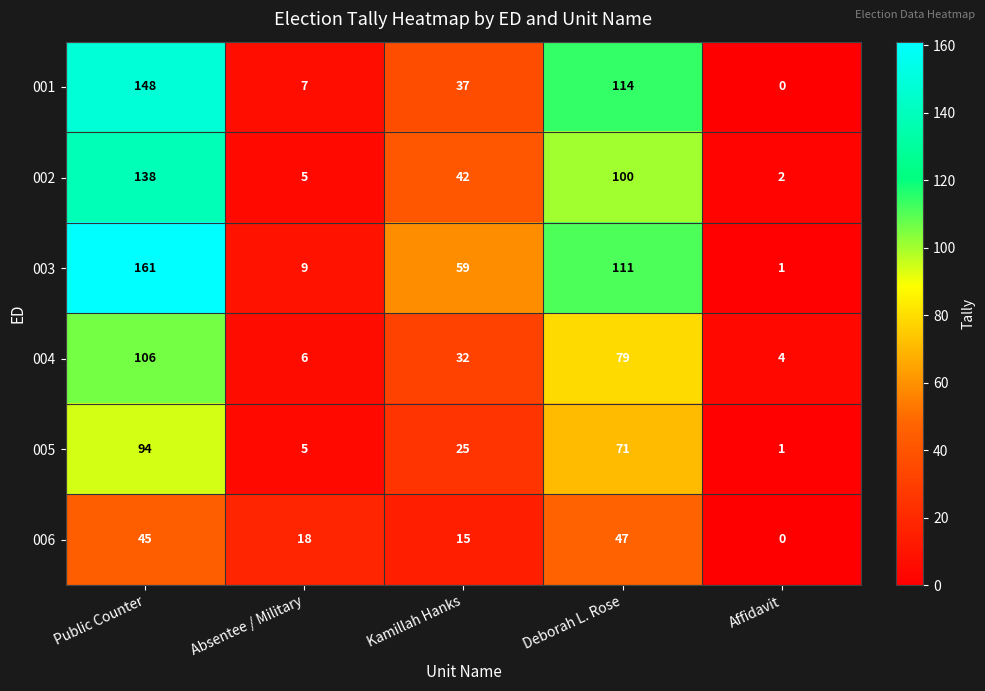

What is the approximate value of 001 at Deborah L. Rose, to the nearest 5?

115